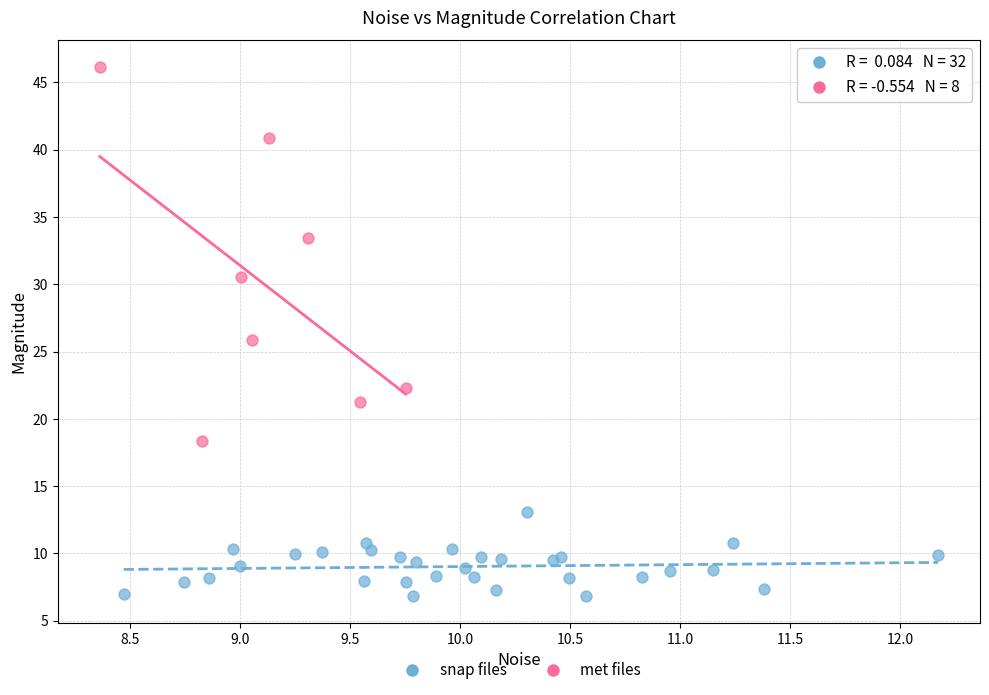

Which series has the largest Y range (max minus min)?

met files